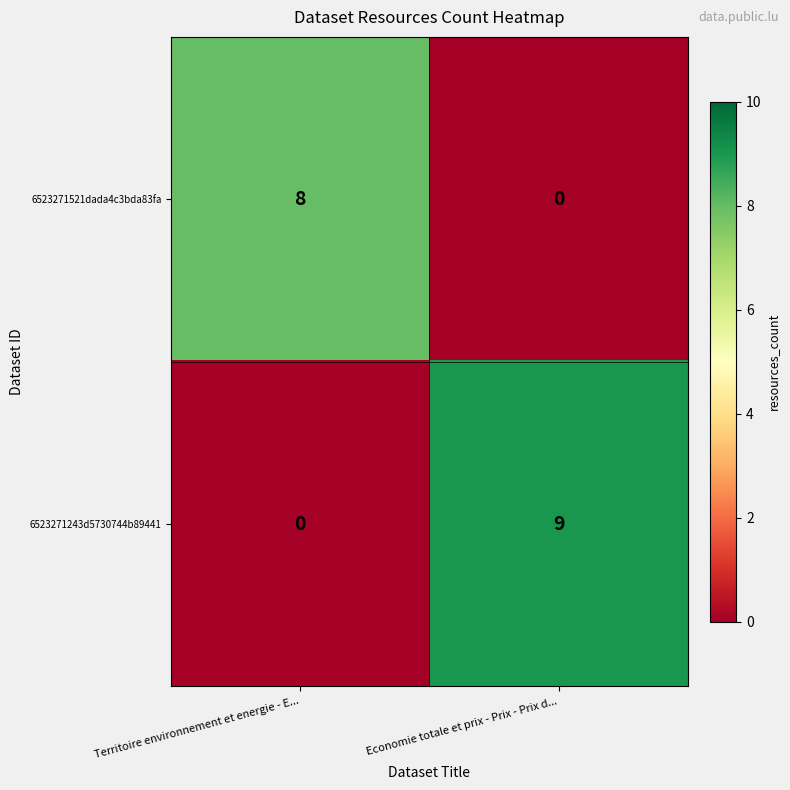

What is the sum of all 6523271243d5730744b89441 values?

9